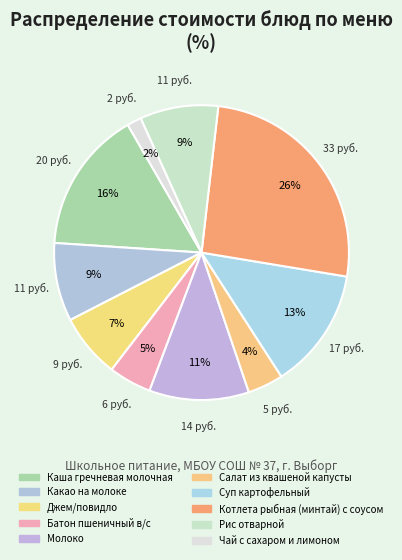

How many slices are in this pie chart?

10